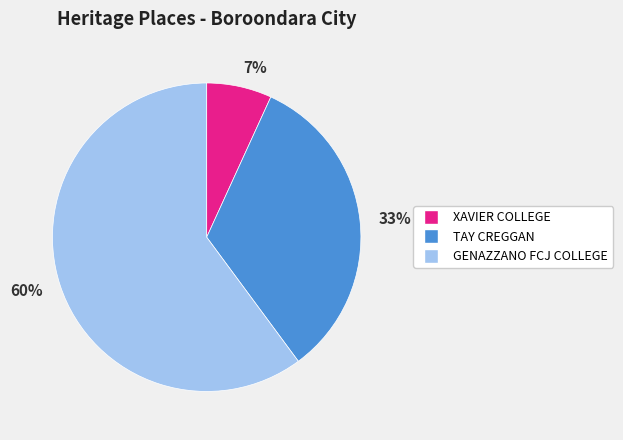

Which has a higher value, 7% or 60%?

60%